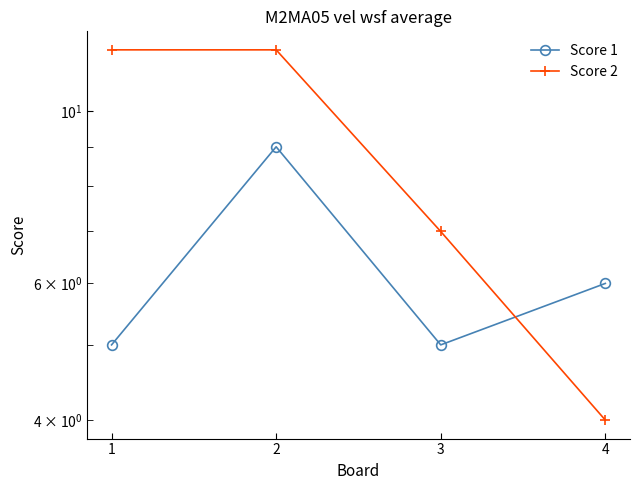

Which category has the lowest value in the Score 2 series?

4